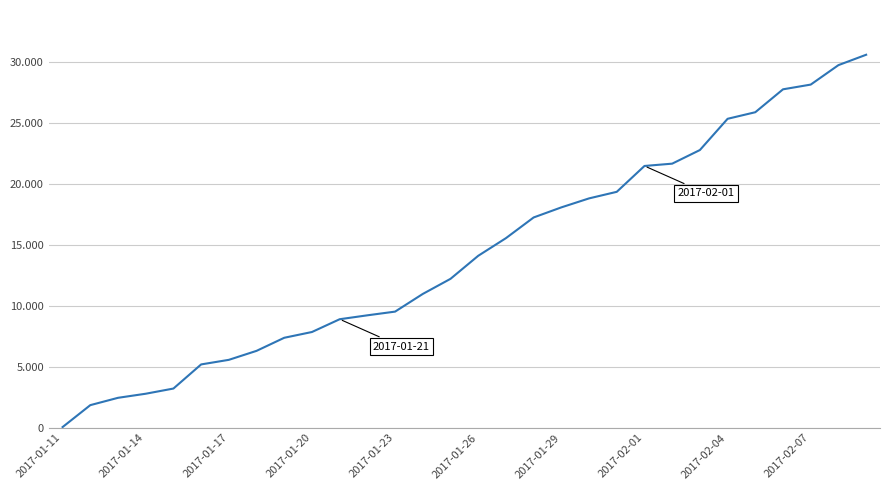

Where does the data first go above 14113?

16